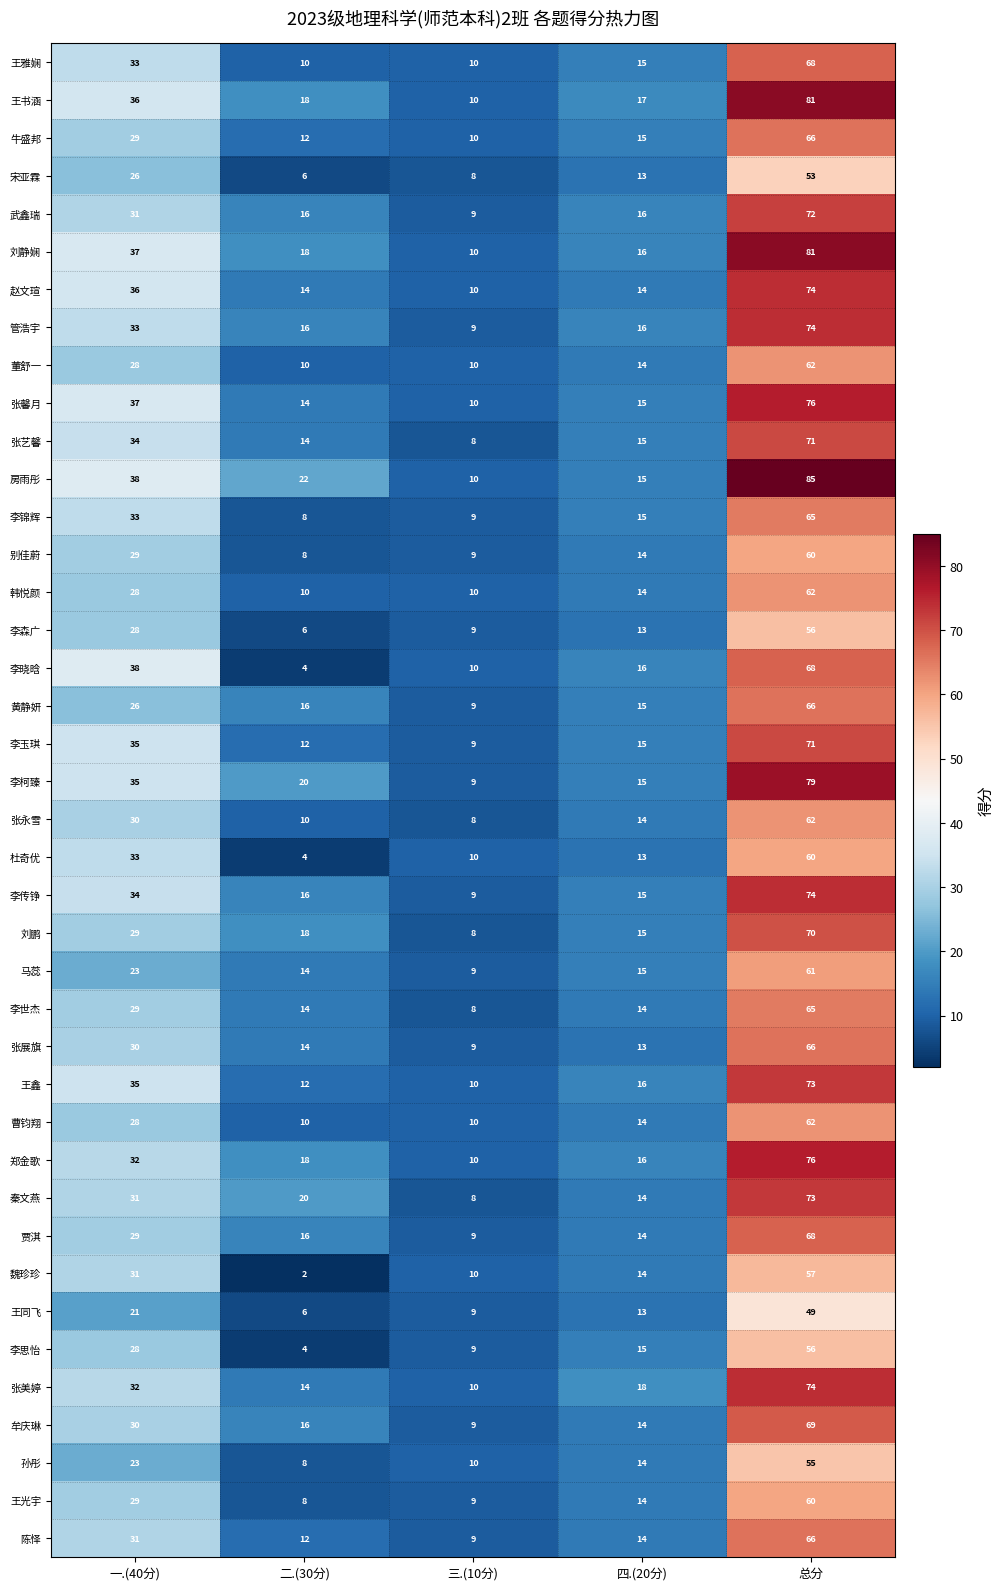

Rank the categories by 李锦辉 value from highest to lowest.

总分, 一.(40分), 四.(20分), 三.(10分), 二.(30分)